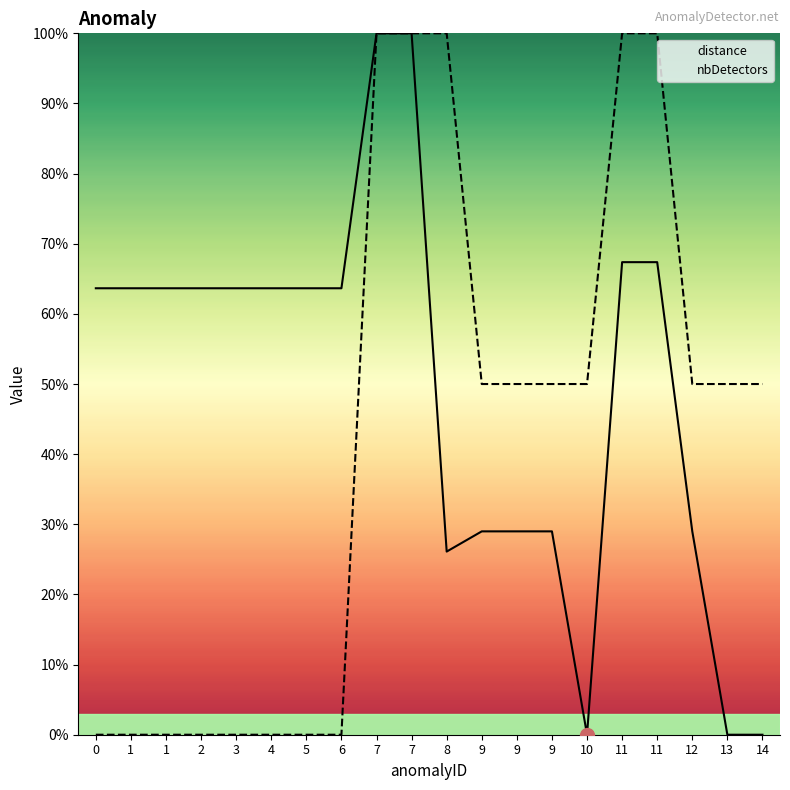

List the series in order of their peak value, lowest first.

distance, nbDetectors